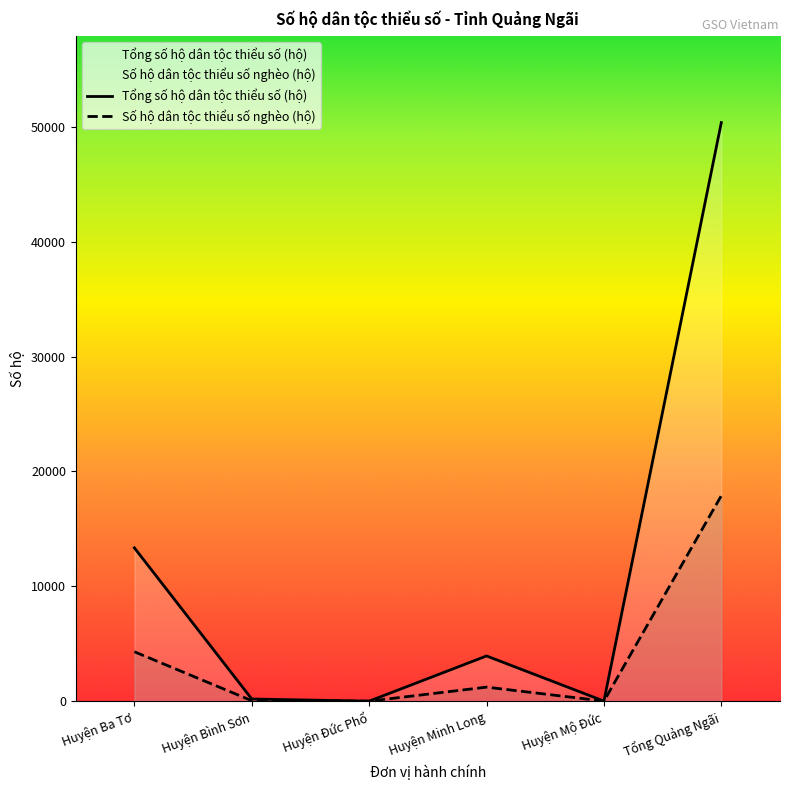

True or false: Số hộ dân tộc thiểu số nghèo (hộ) and Tổng số hộ dân tộc thiểu số (hộ) cross at least once.

False